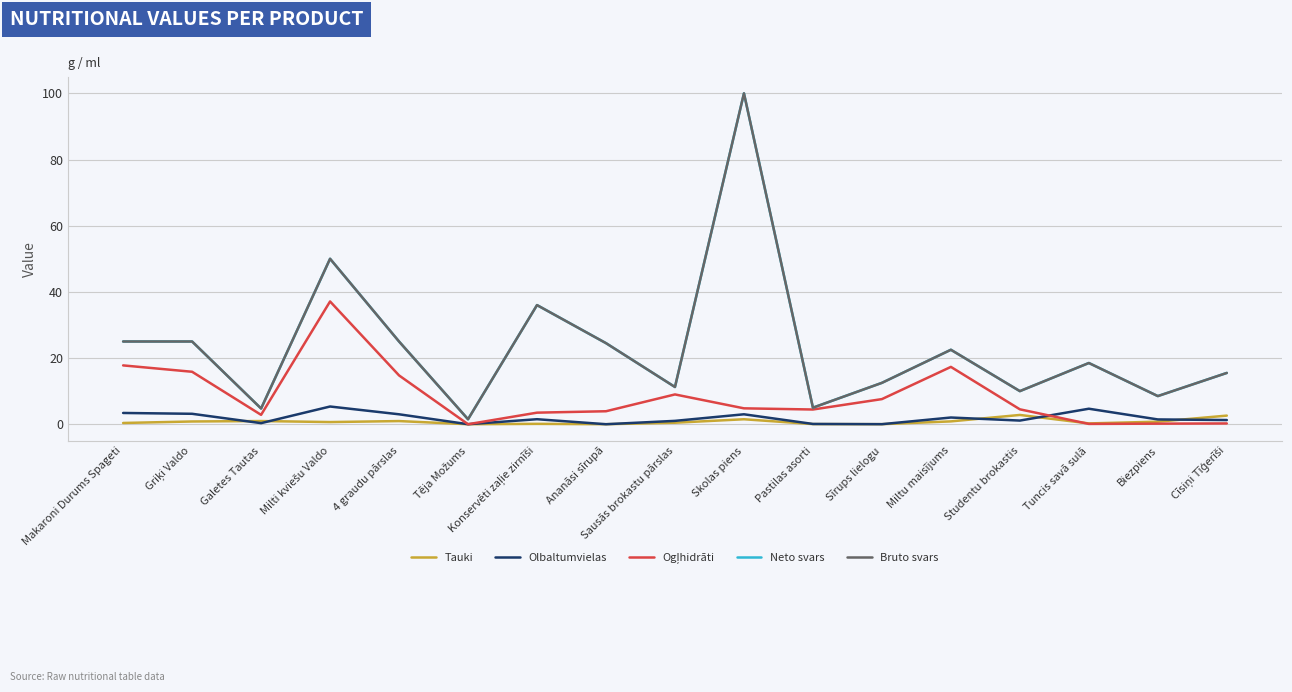

True or false: Bruto svars has more than 2 interior local peaks.

True